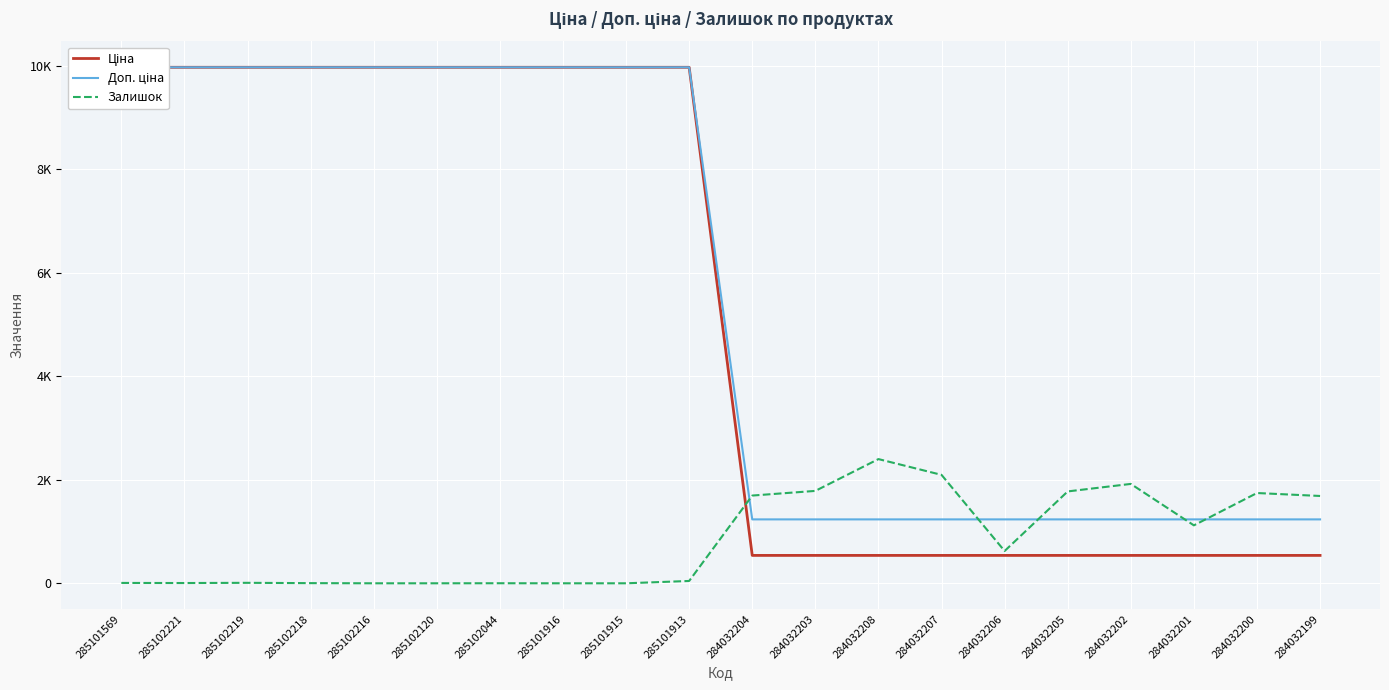

What is the spread (max minus min) of values at 285102219?

9966.0